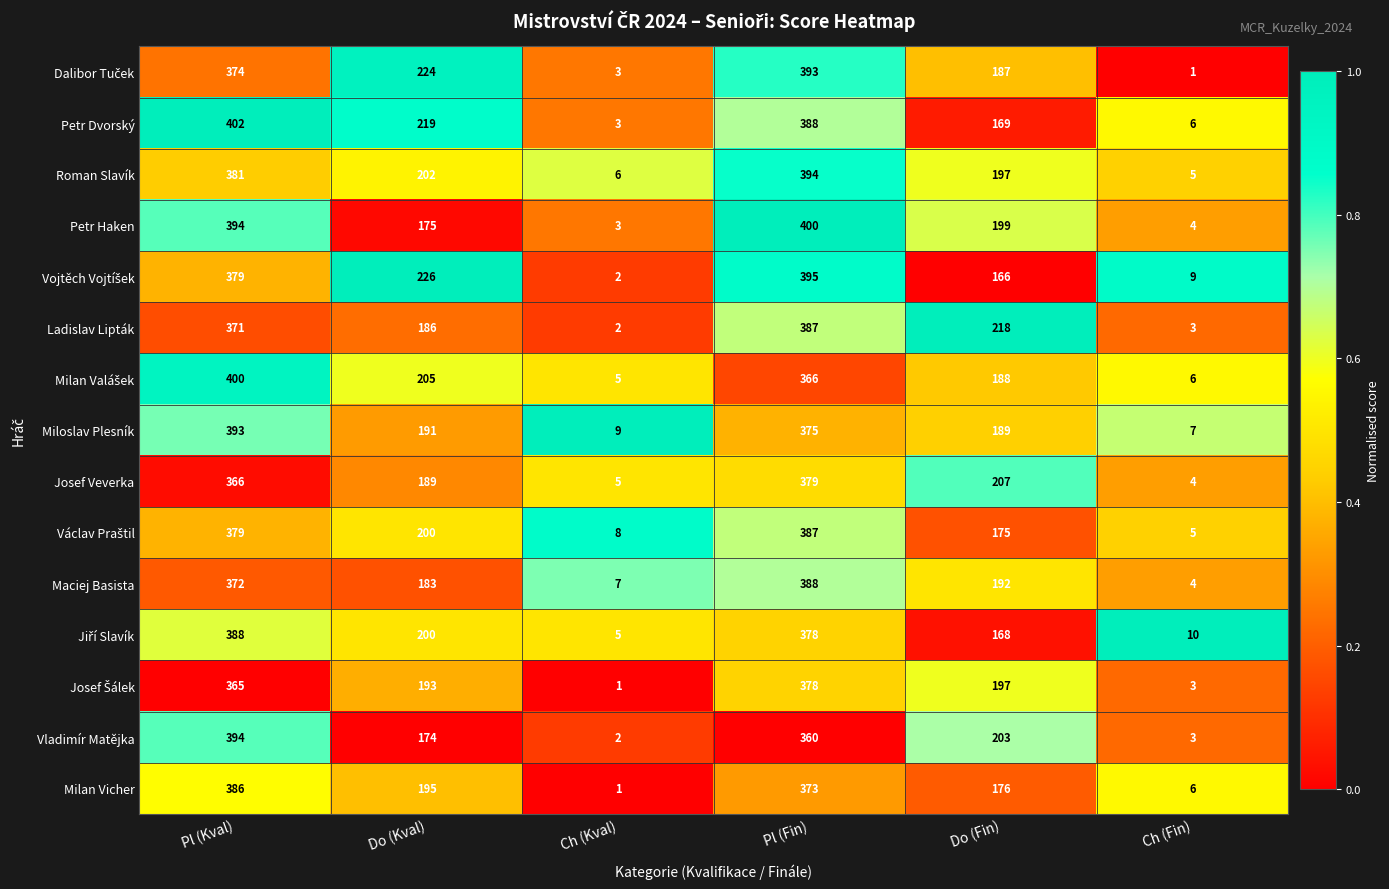

Rank the categories by Petr Haken value from highest to lowest.

Pl (Fin), Pl (Kval), Do (Fin), Do (Kval), Ch (Fin), Ch (Kval)